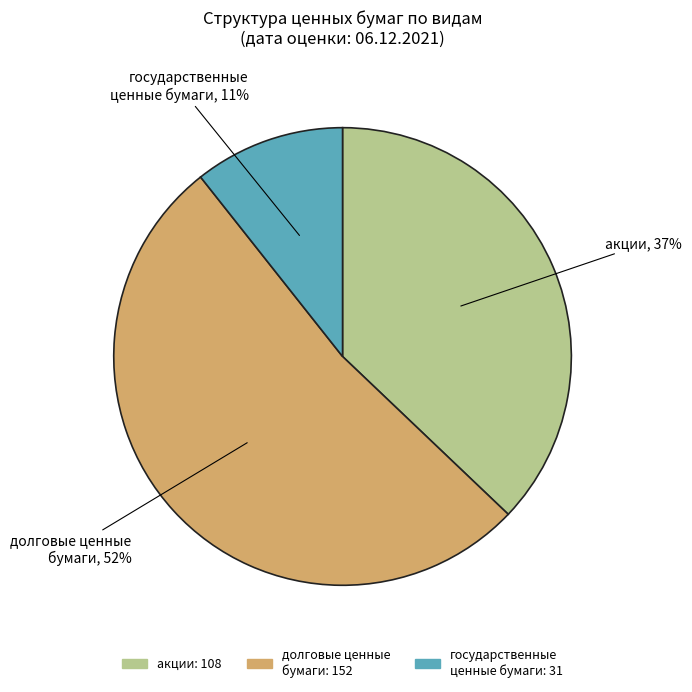

The долговые ценные бумаги slice represents 58% of the pie. True or false?

False